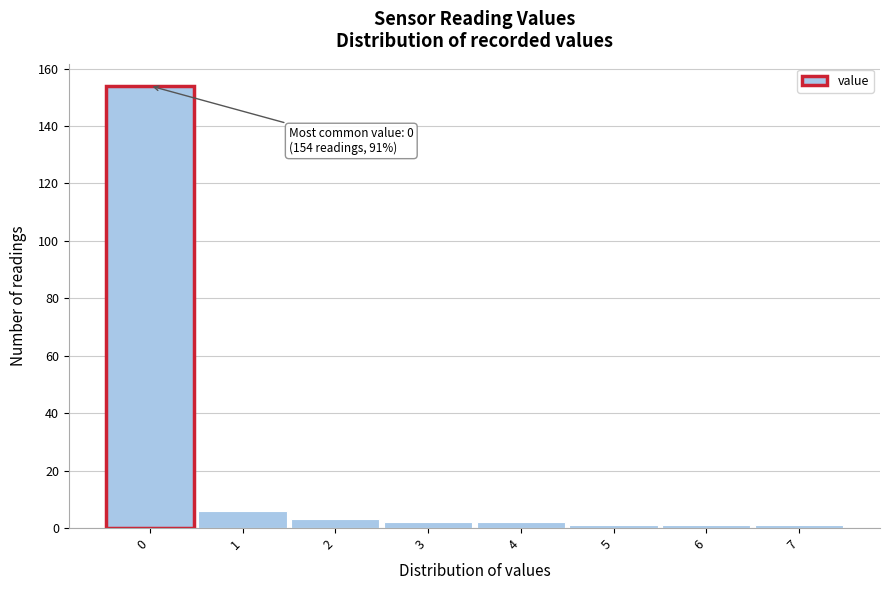

Which range on the x-axis has the tallest bar?

-0.5 to 0.5